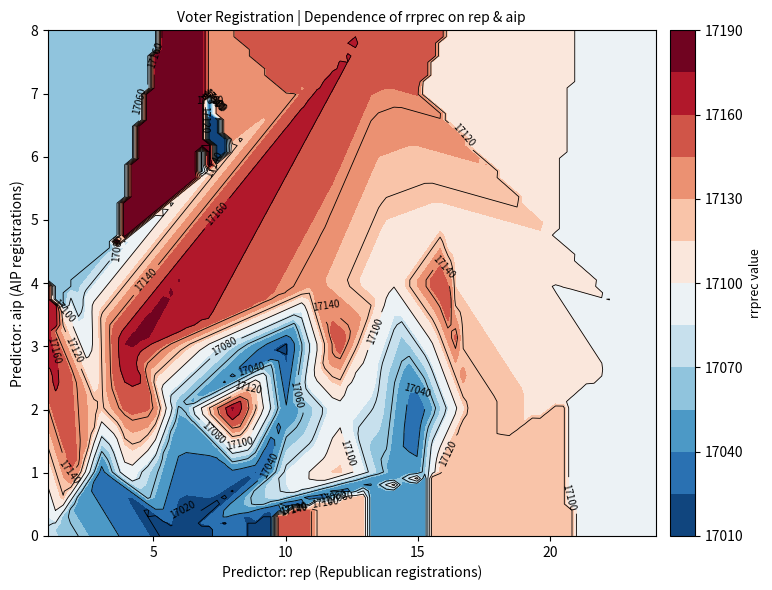

How many values in aip are above zero?

37